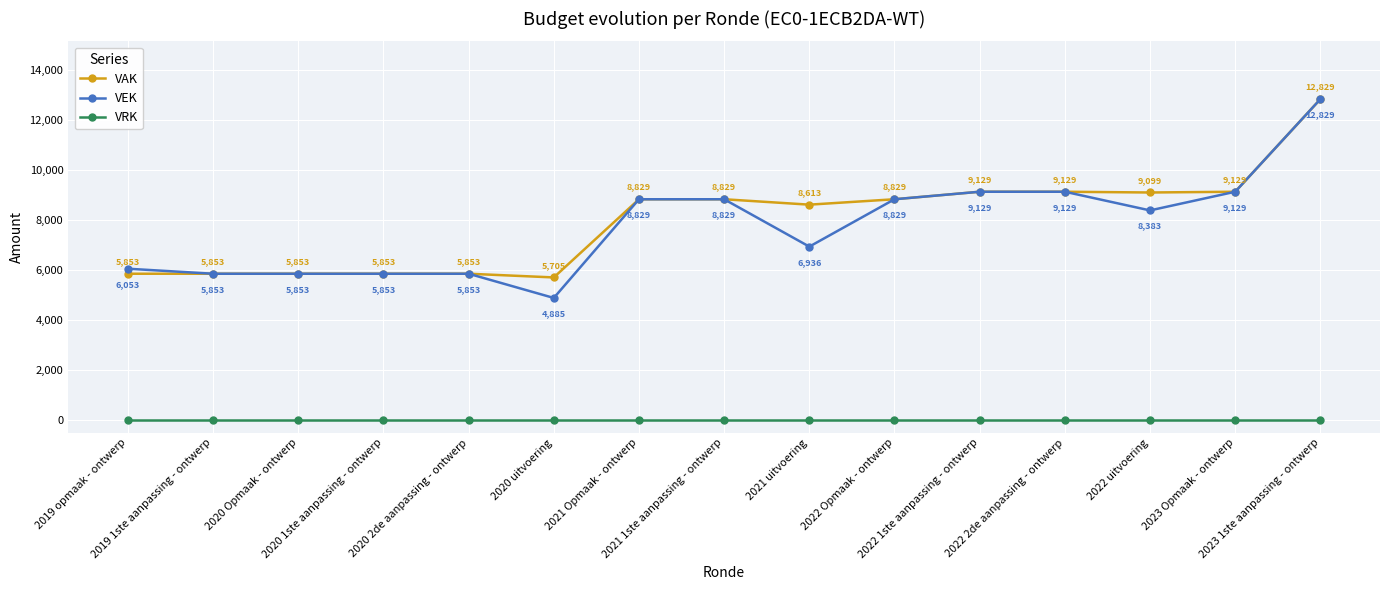

True or false: VEK and VRK cross at least once.

False